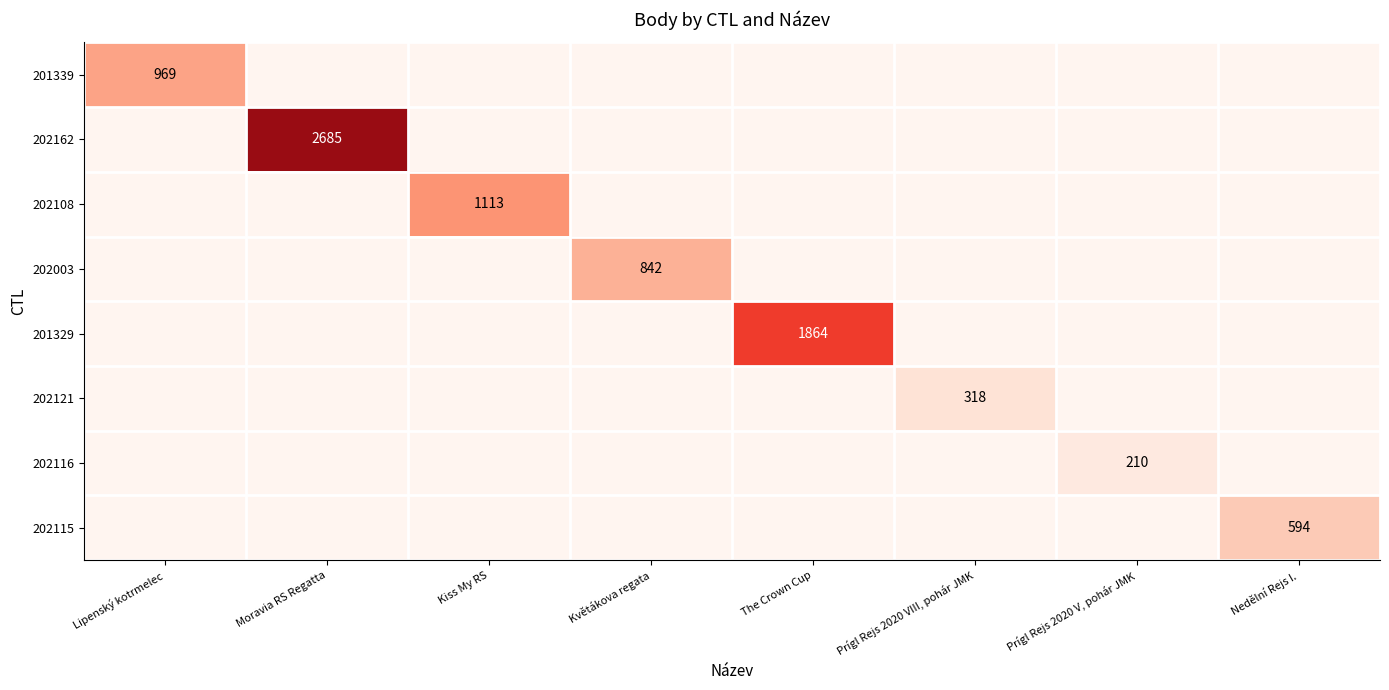

What is the total value across all series at The Crown Cup?

1864